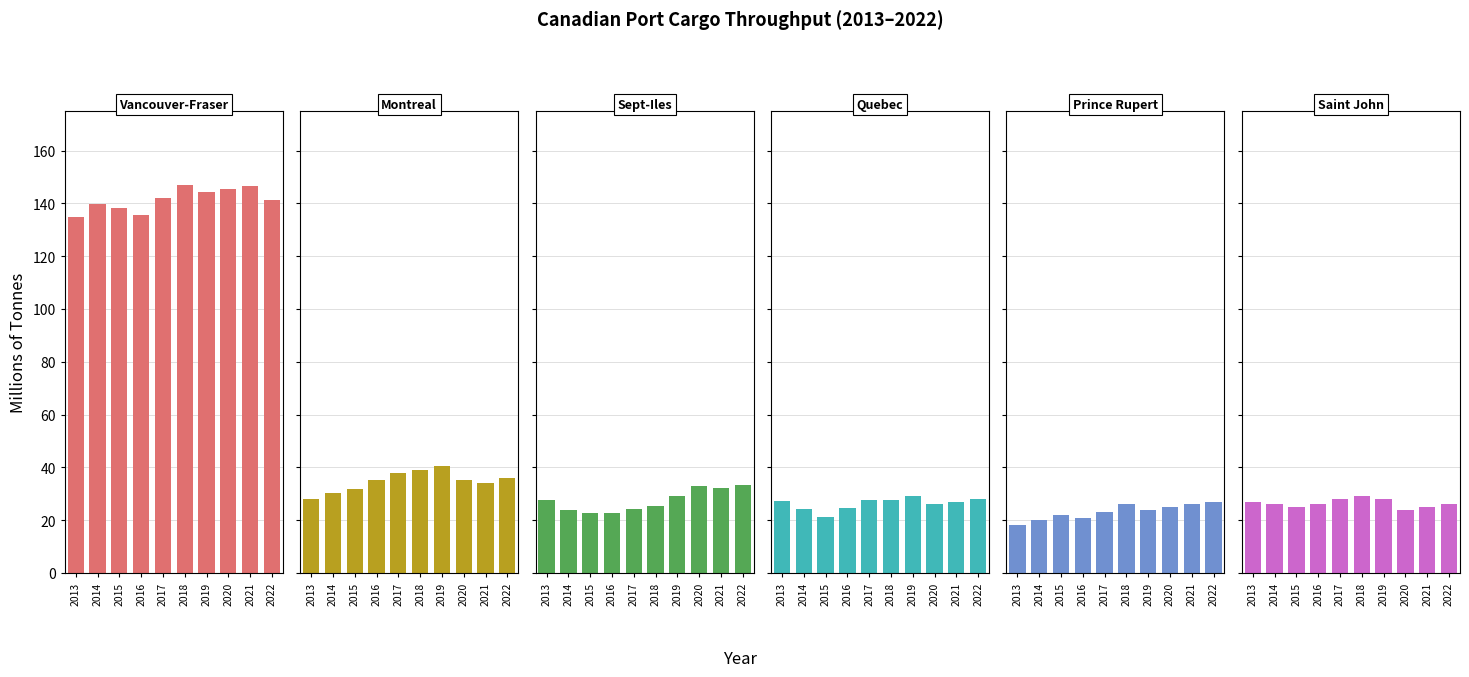

What is the difference between the maximum and minimum values in the Quebec series?

7.6